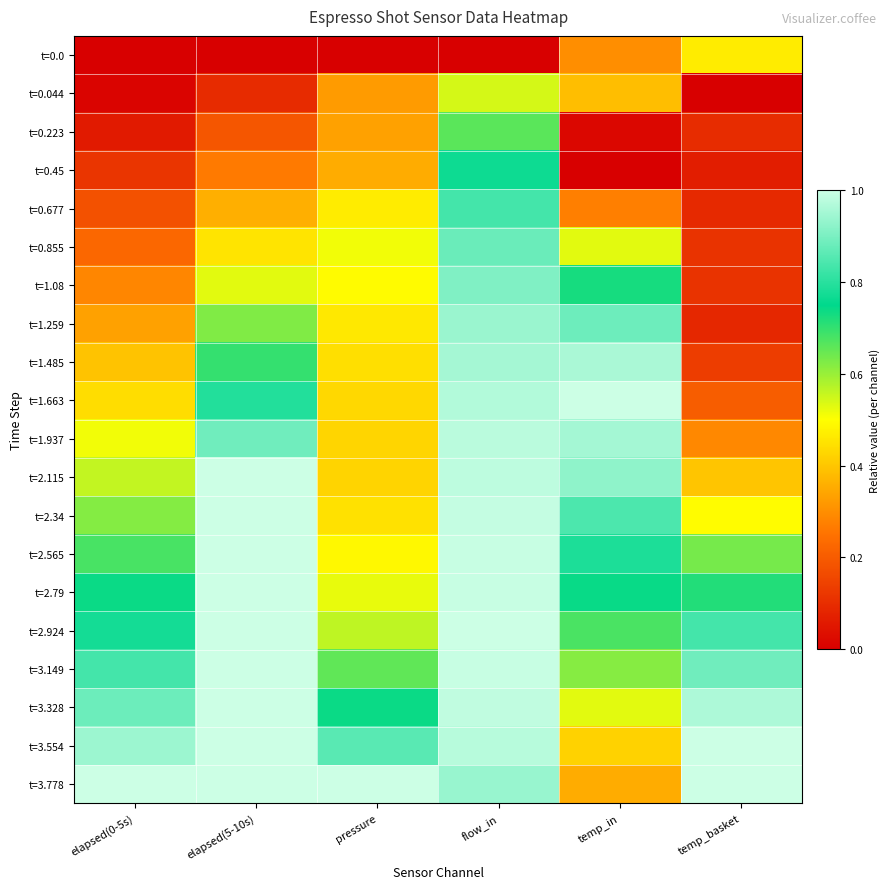

Which has a higher value, temp_in or flow_in?

temp_in